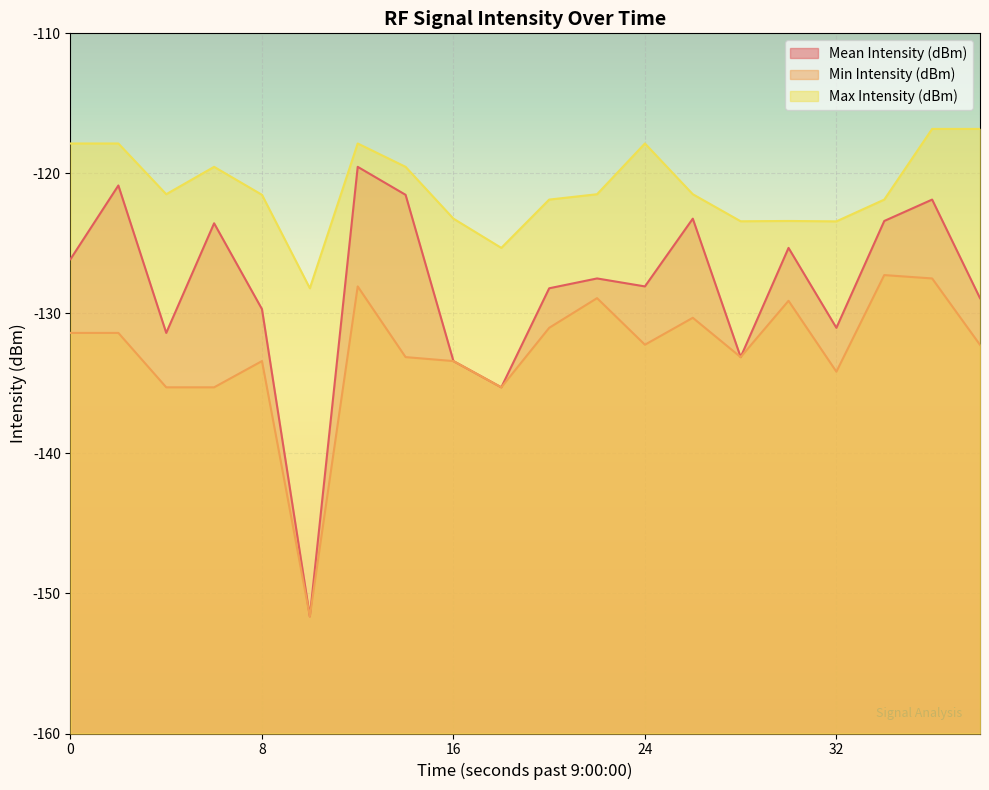

The Min Intensity (dBm) series shows -76.4 at 18. True or false?

False